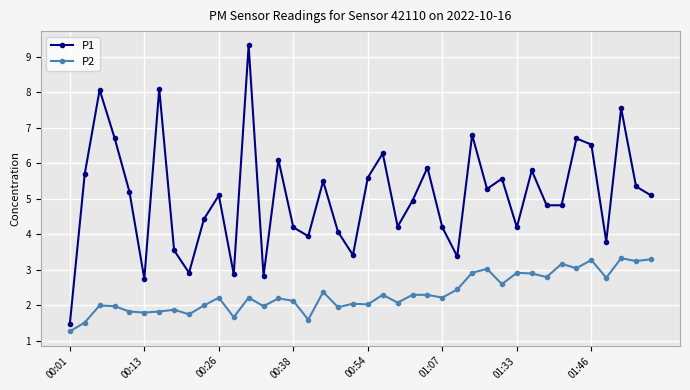

True or false: P2 and P1 cross at least once.

False